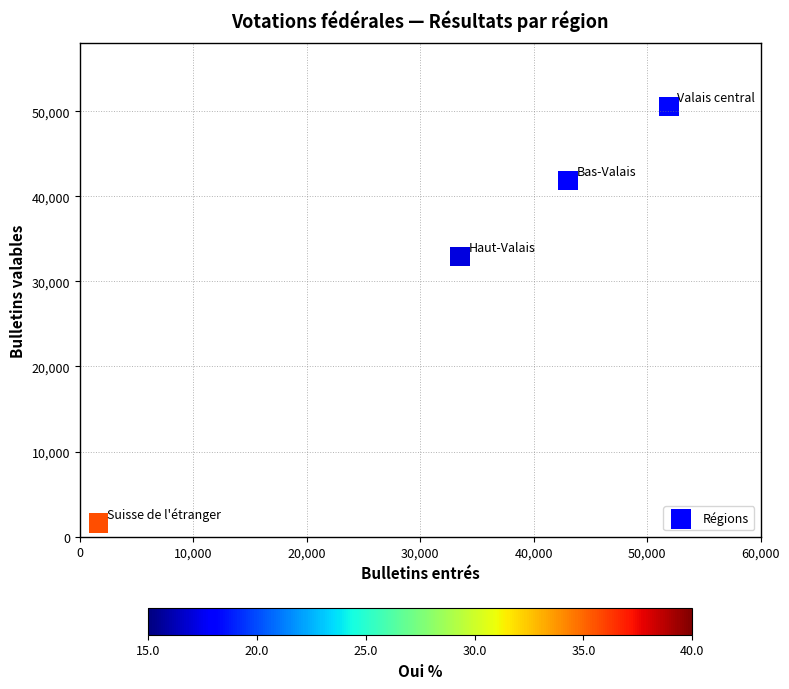

What is the range of X values (max minus min)?

50277